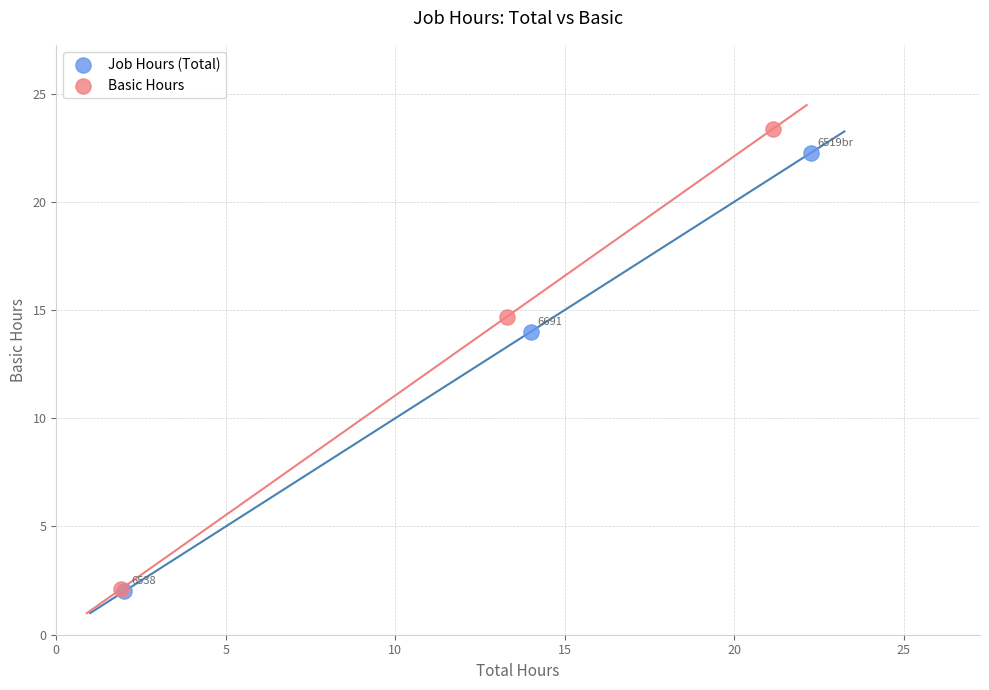

Which series has the largest Y range (max minus min)?

Basic Hours